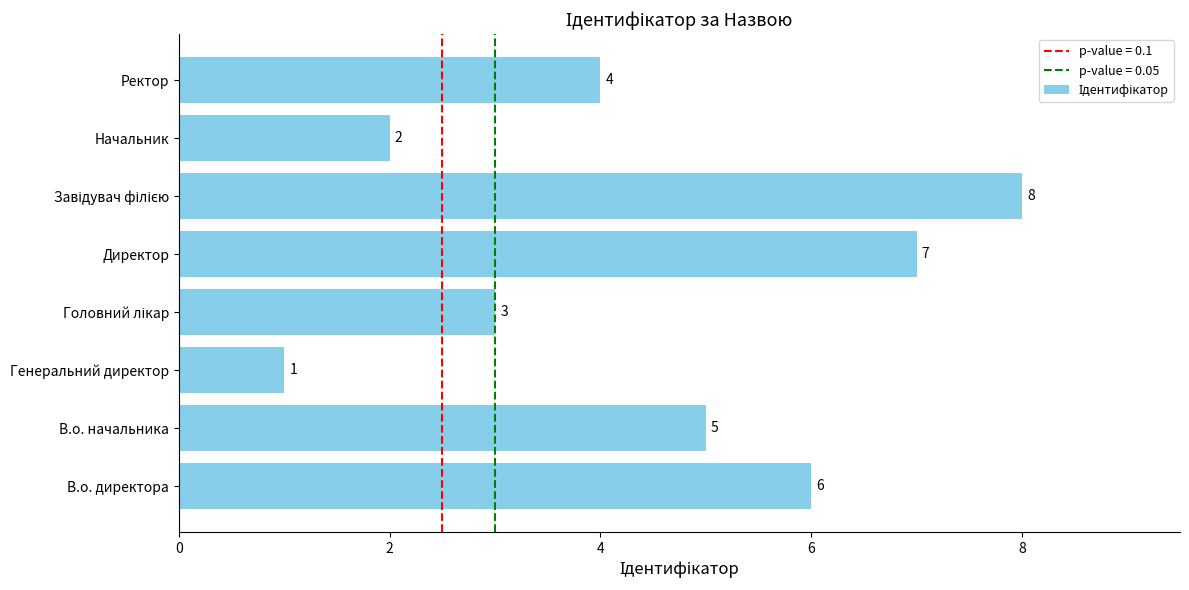

True or false: the data shows 6 at В.о. директора.

True